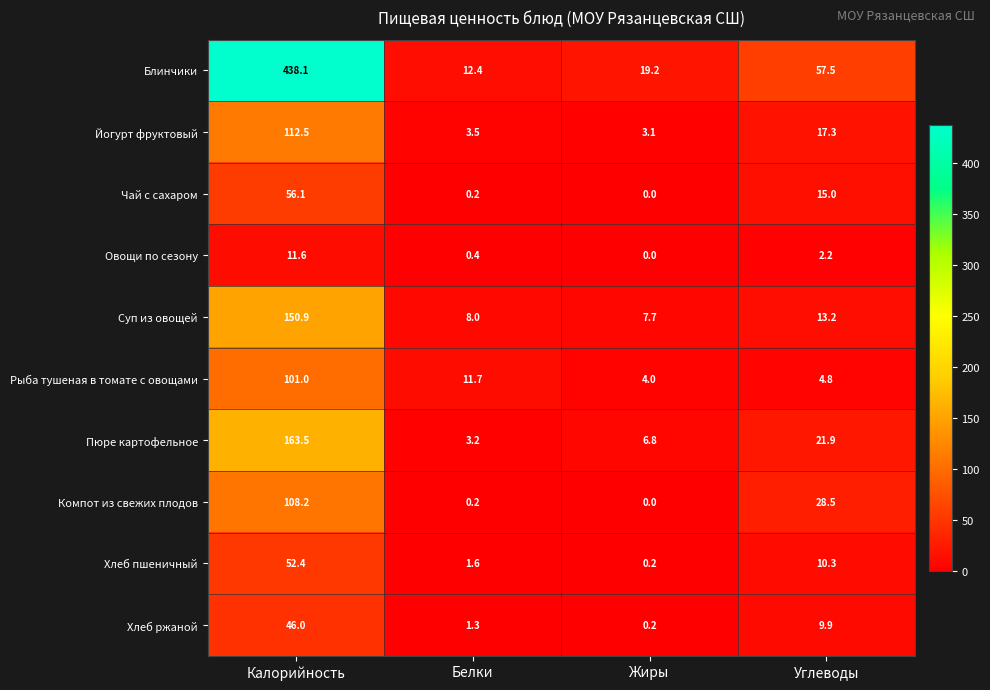

What is the difference between the maximum and minimum values in the Рыба тушеная в томате с овощами series?

97.0